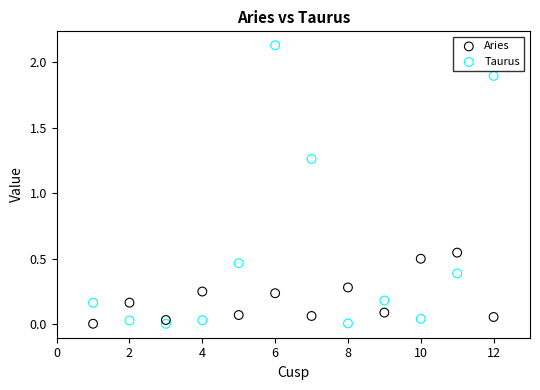

Which series contains the highest Y value?

Taurus